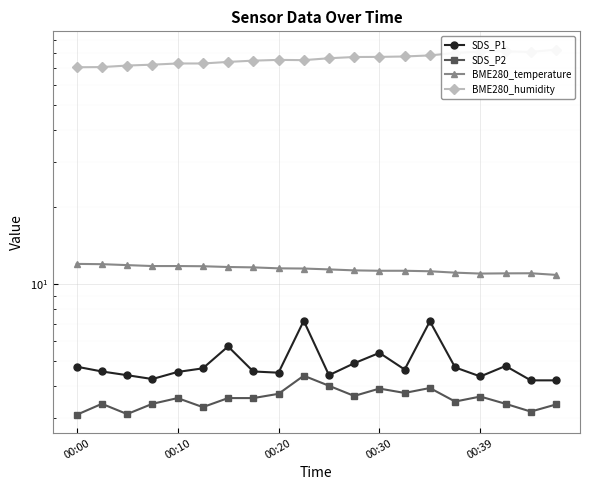

At which label does BME280_temperature first exceed 11?

00:00